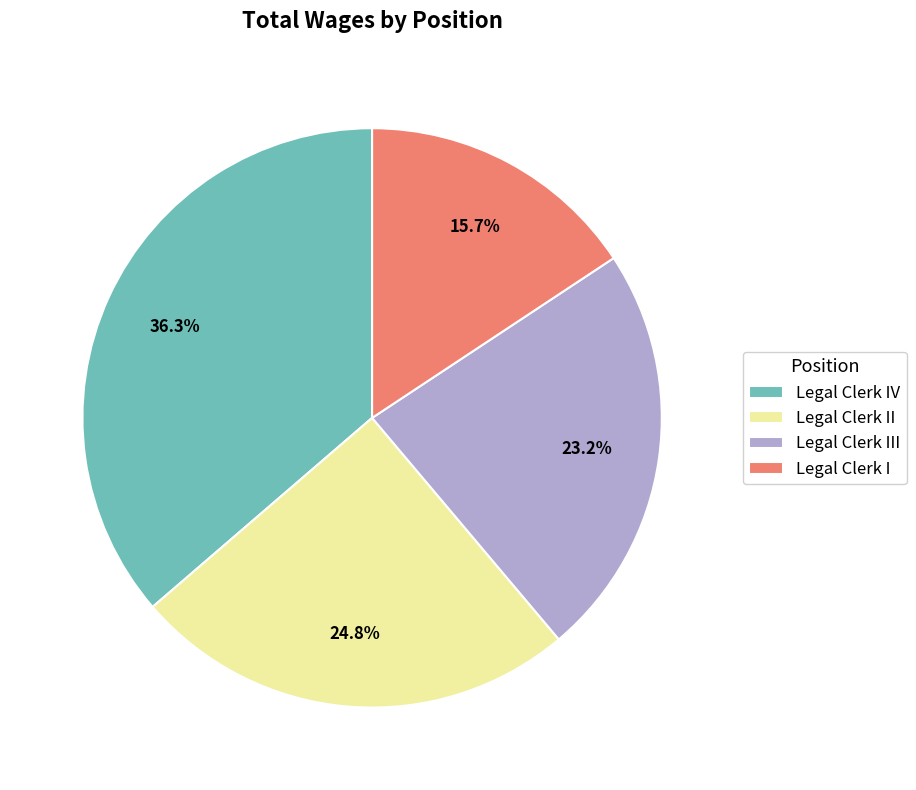

To the nearest percent, what is the difference between the largest and smallest slice percentages?

21%